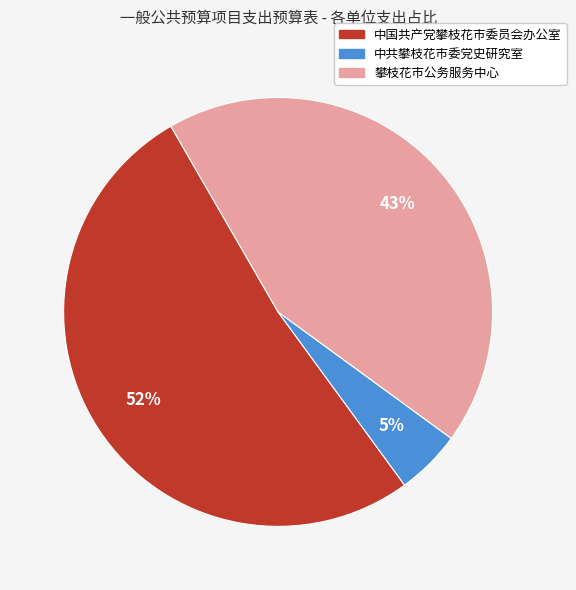

How many slices are in this pie chart?

3